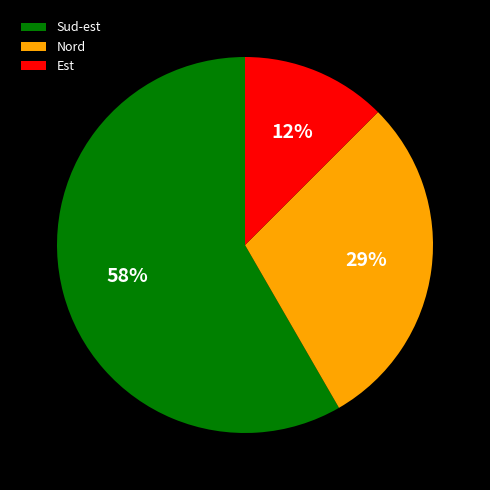

Does any single category account for the majority?

Yes